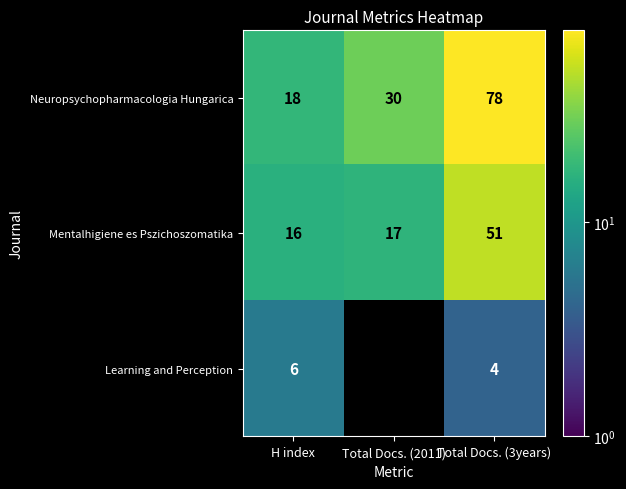

What is the difference between the maximum and minimum values in the Mentalhigiene es Pszichoszomatika series?

35